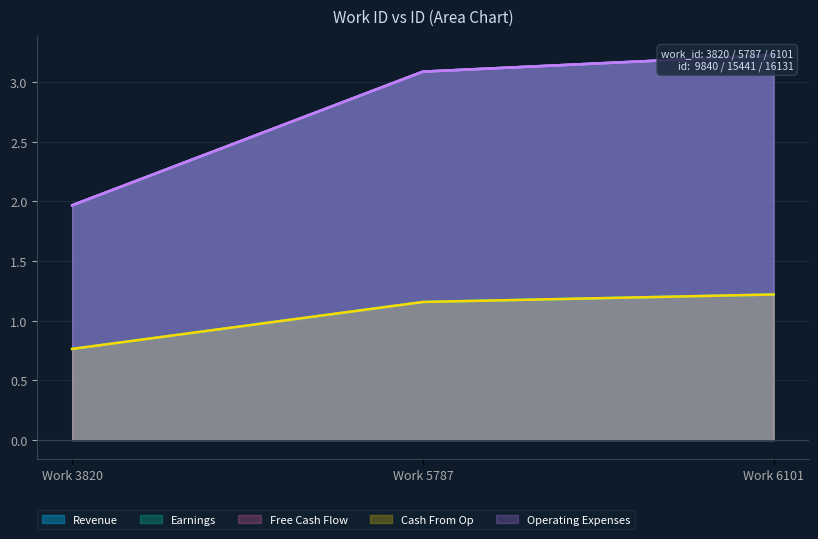

Rank the categories by Cash From Op value from highest to lowest.

Work 6101, Work 5787, Work 3820